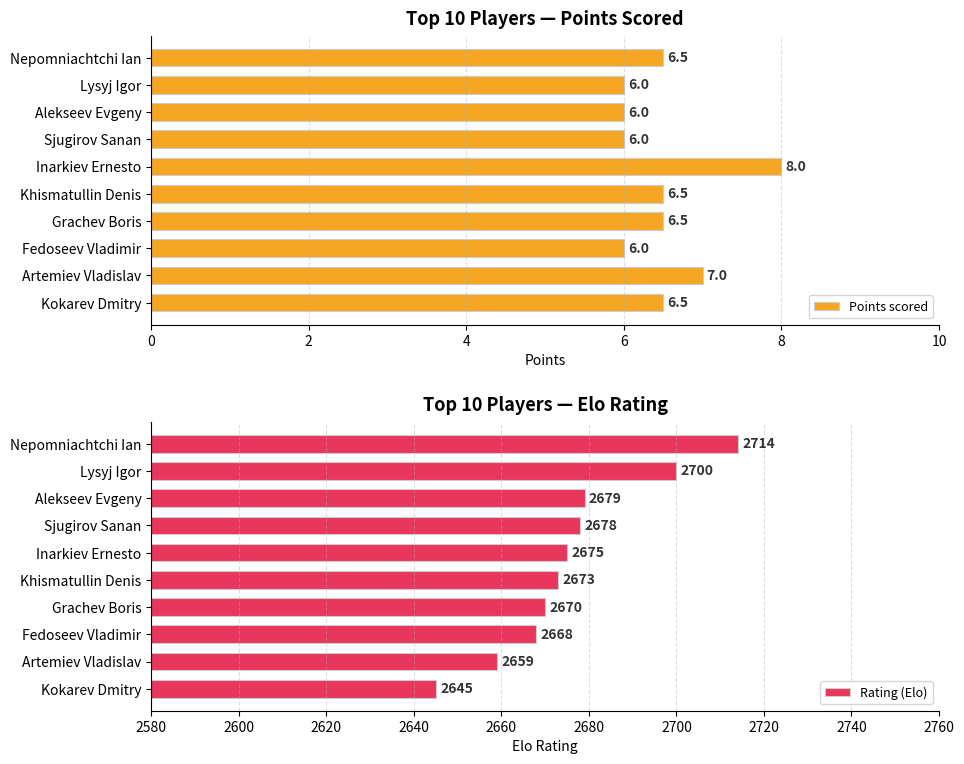

True or false: Points scored has a value of 4.7 at Inarkiev Ernesto.

False